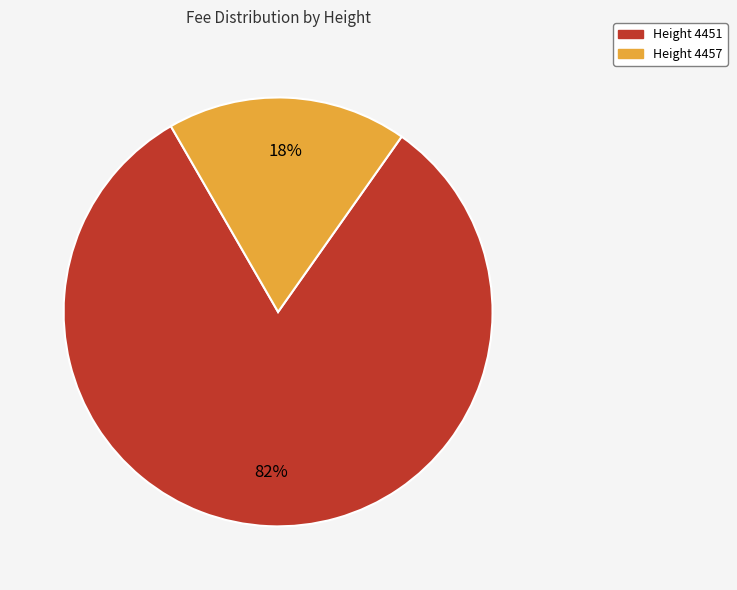

Is there a majority slice in this chart?

Yes